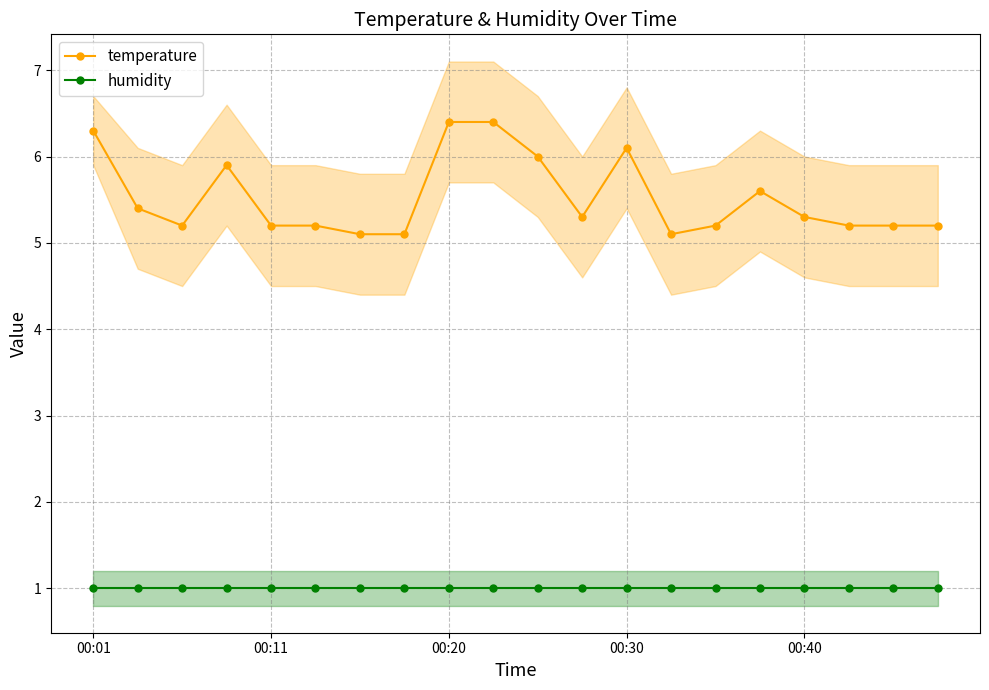

What is the smallest value displayed?

1.0